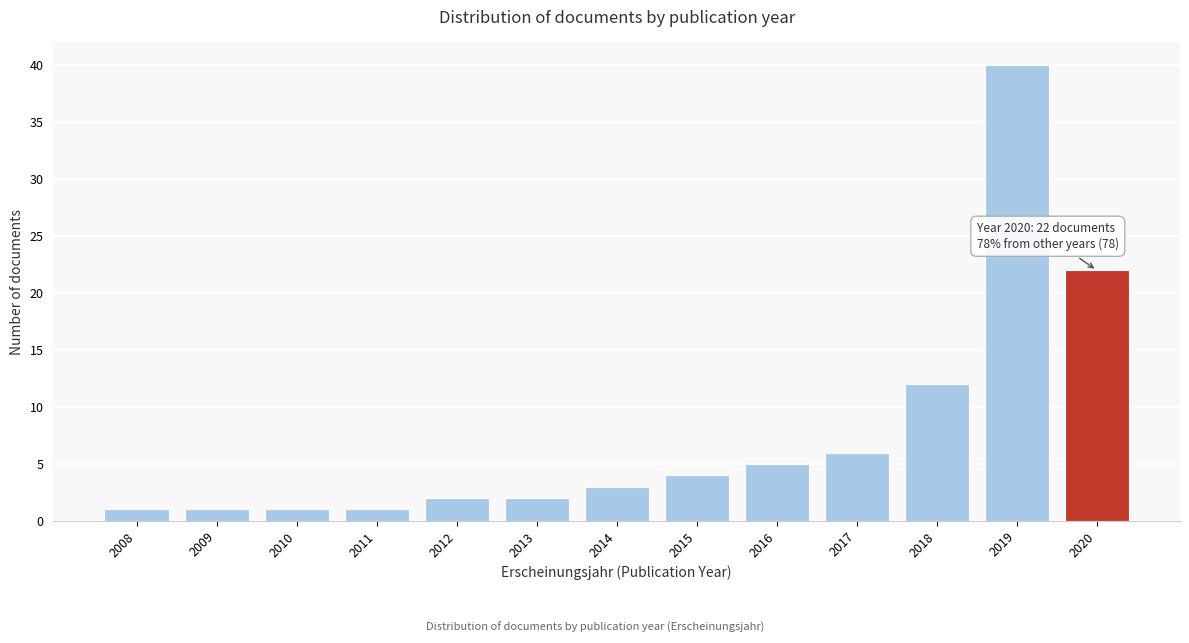

Reading left to right, transcribe all the data shown in this chart.

1	1	1	1	2	2	3	4	5	6	12	40	22